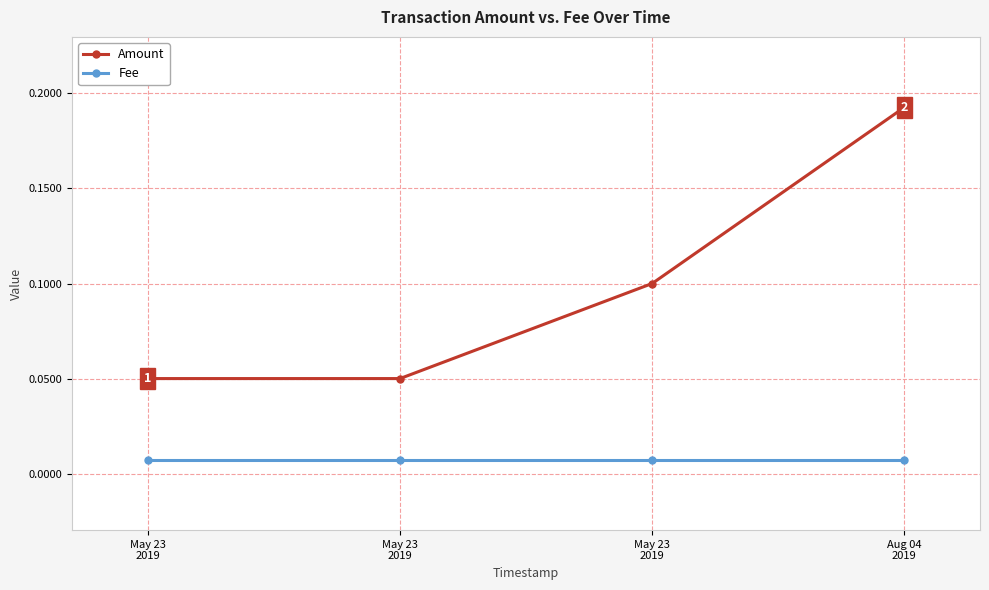

True or false: Amount has more than 0 interior local peaks.

False